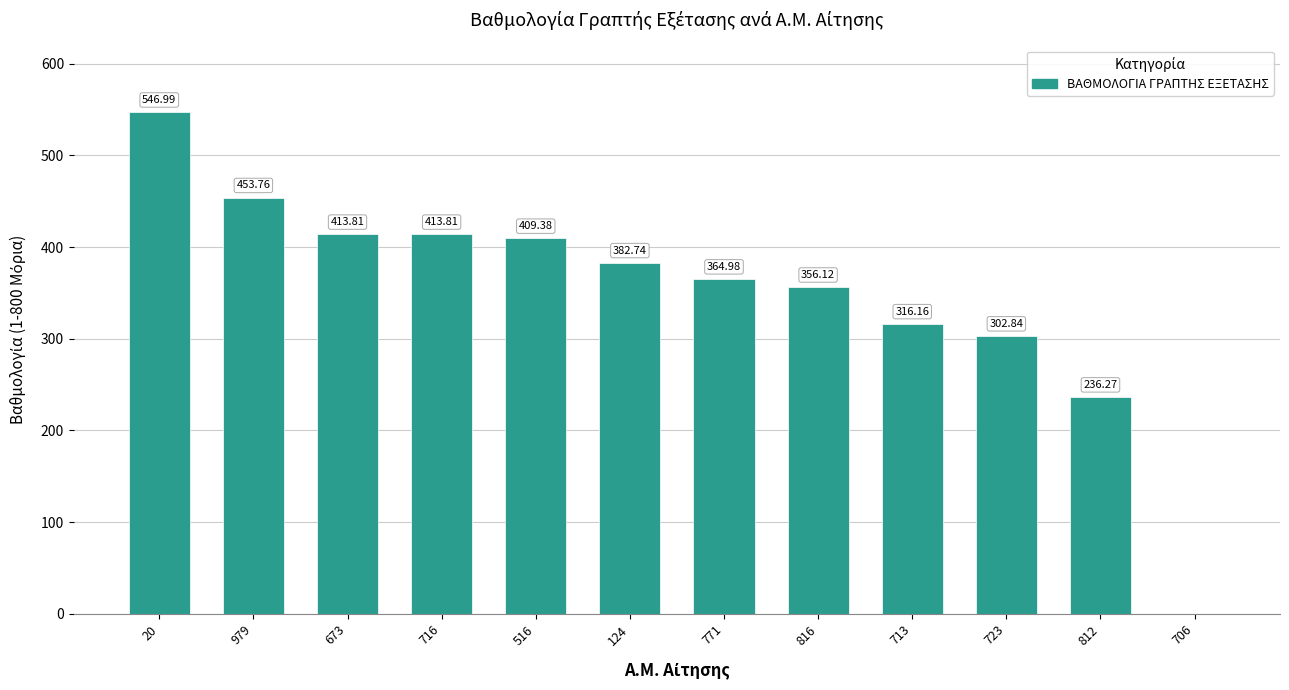

What is the sum of all values?

4196.9